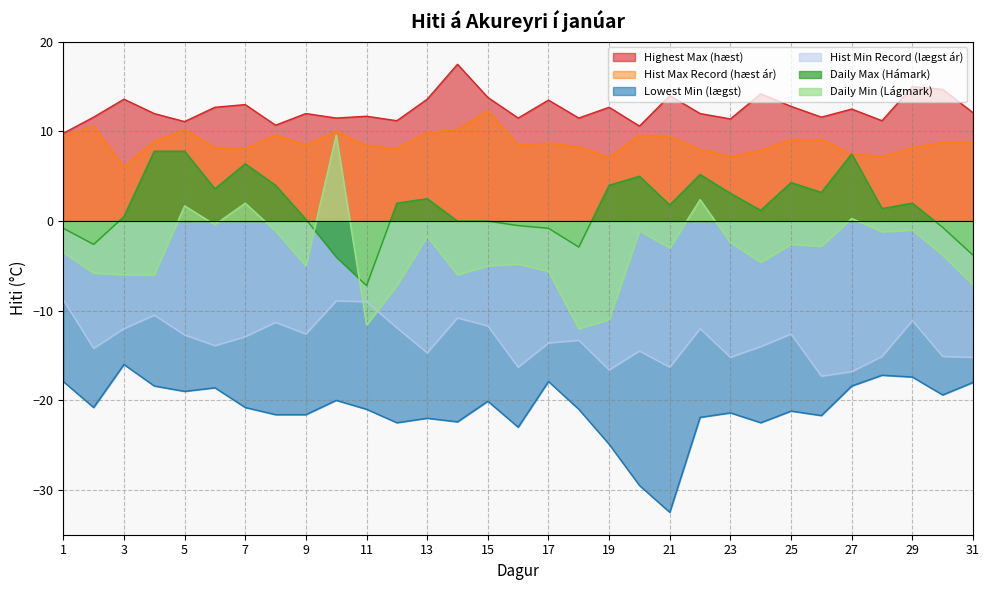

In Lowest Min (lægst), how many points are higher than both neighbors (excluding endpoints)?

9